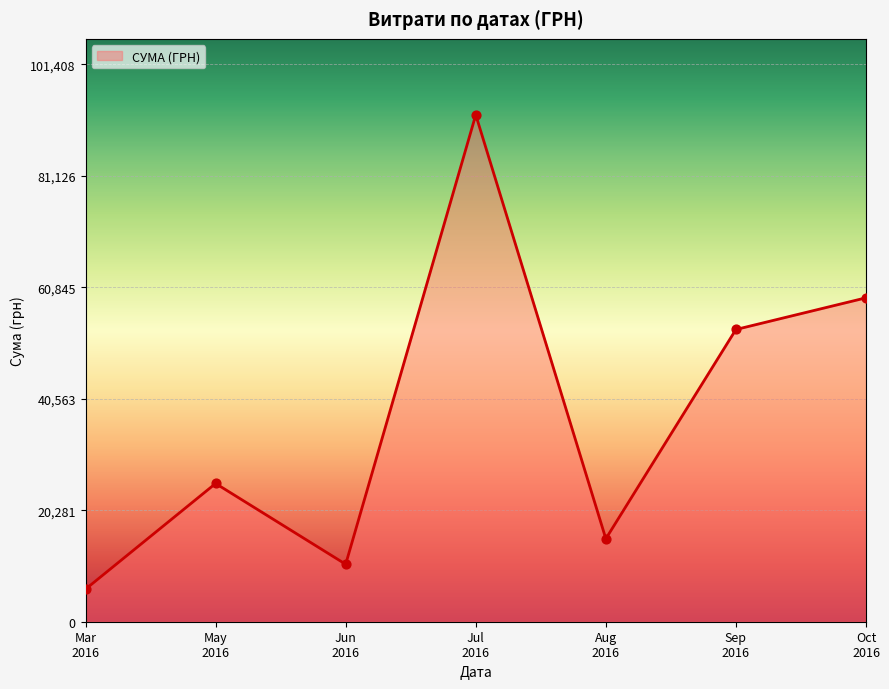

What is the ratio of the value at Oct
2016 to the value at Jul
2016?

0.6